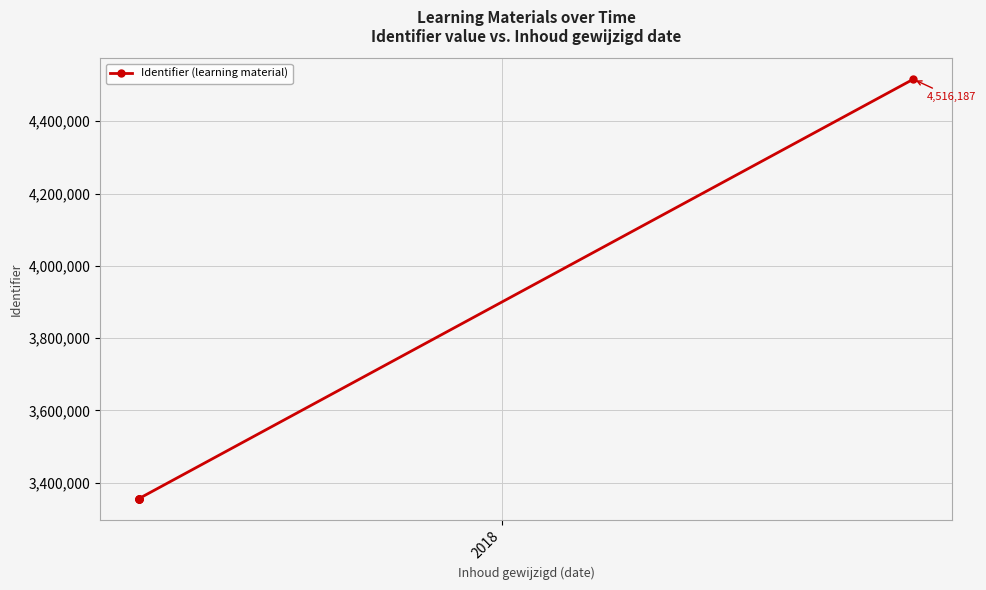

What is the sum of all values?

21296730